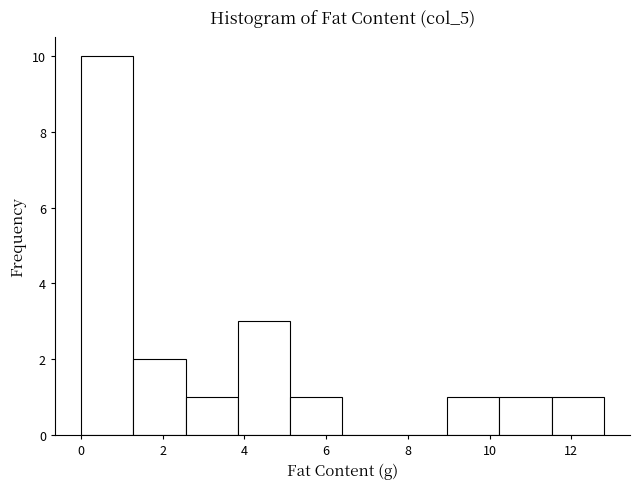

Reading left to right, transcribe this chart: for each bar, give the range it covers on the x-axis and its height. Neither the bar edges nor the heights are printed on the chart, so give them approximately, as read against the axes.

0.00 to 1.28: 10
1.28 to 2.56: 2
2.56 to 3.84: 1
3.84 to 5.12: 3
5.12 to 6.40: 1
6.40 to 7.68: 0
7.68 to 8.96: 0
8.96 to 10.24: 1
10.24 to 11.52: 1
11.52 to 12.80: 1